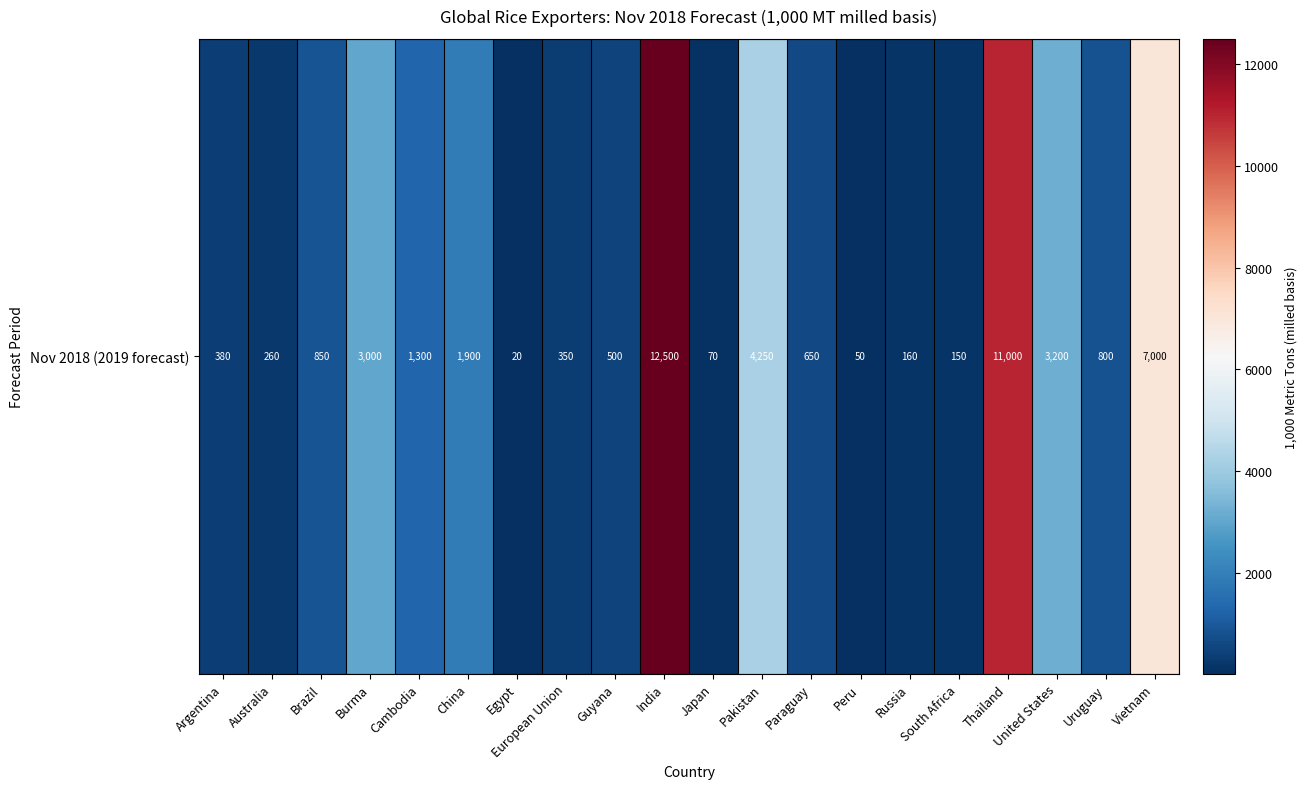

List the labels in order of value, smallest first.

Egypt, Peru, Japan, South Africa, Russia, Australia, European Union, Argentina, Guyana, Paraguay, Uruguay, Brazil, Cambodia, China, Burma, United States, Pakistan, Vietnam, Thailand, India